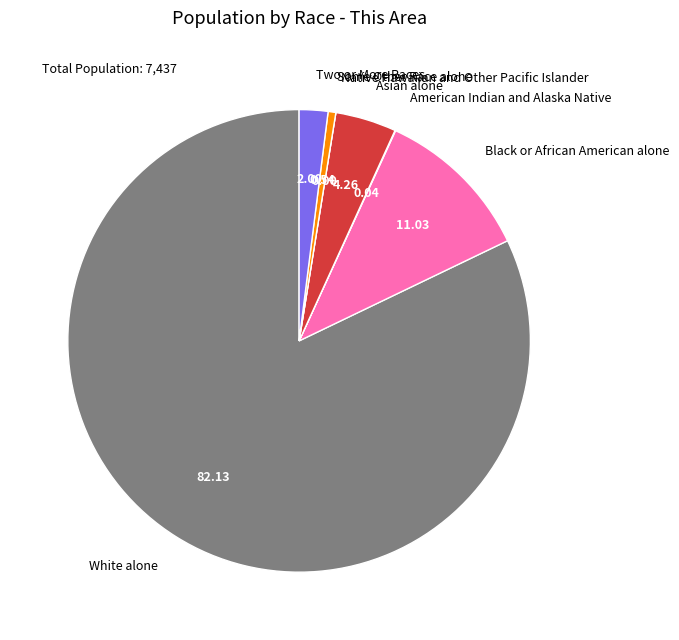

Which category has the biggest portion of the pie?

White alone